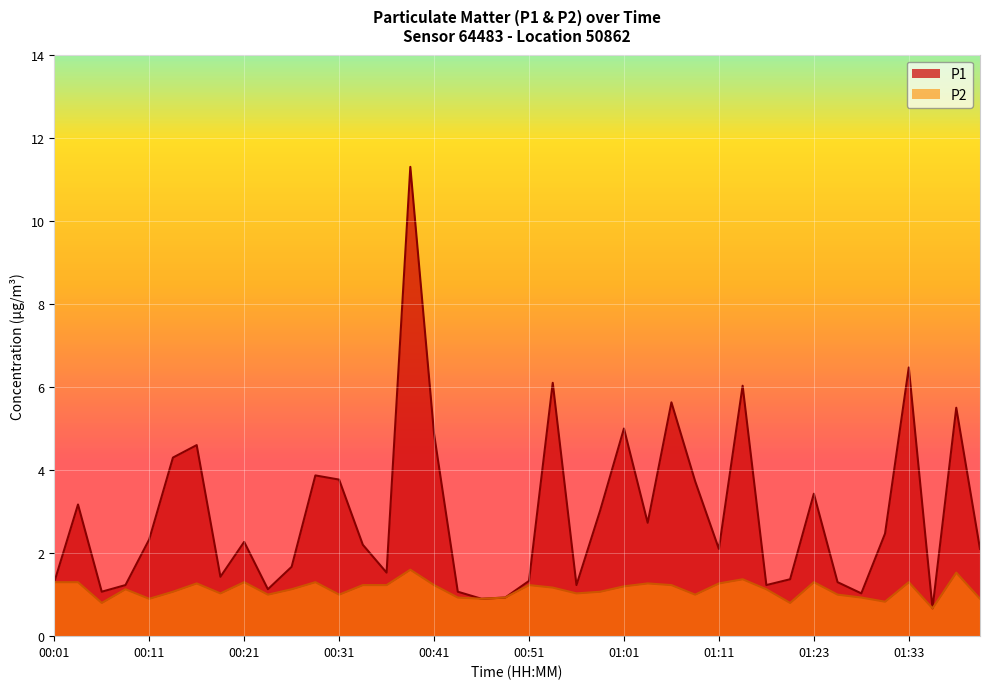

Which series has the largest total across all categories?

P1